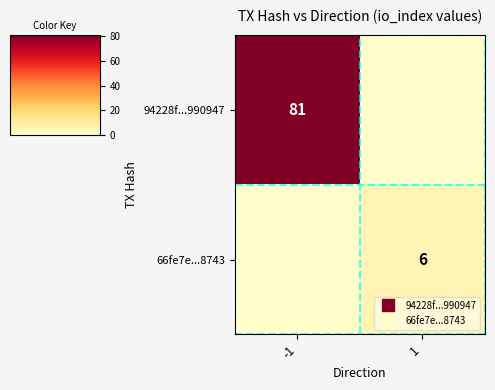

At which category is the sum across all series the highest?

-1